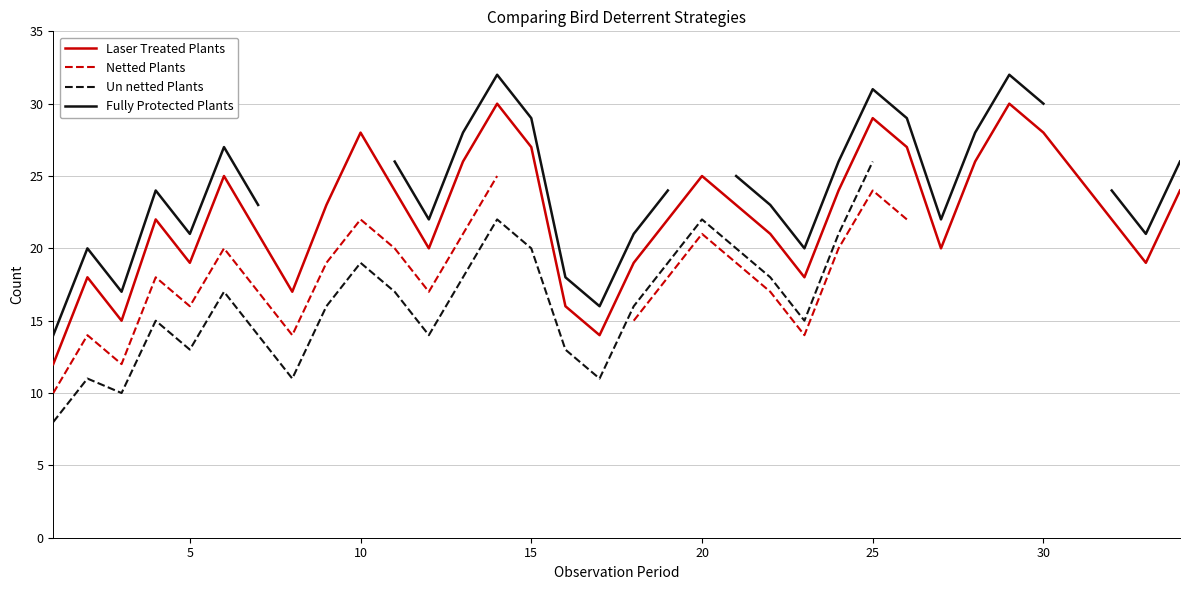

What is the maximum value for Laser Treated Plants?

30